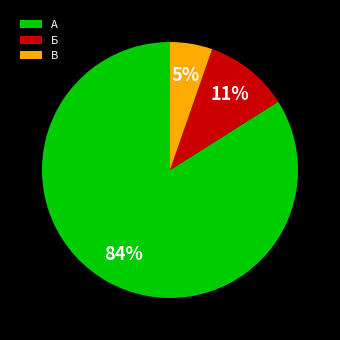

To the nearest percent, what is the average slice percentage?

33%